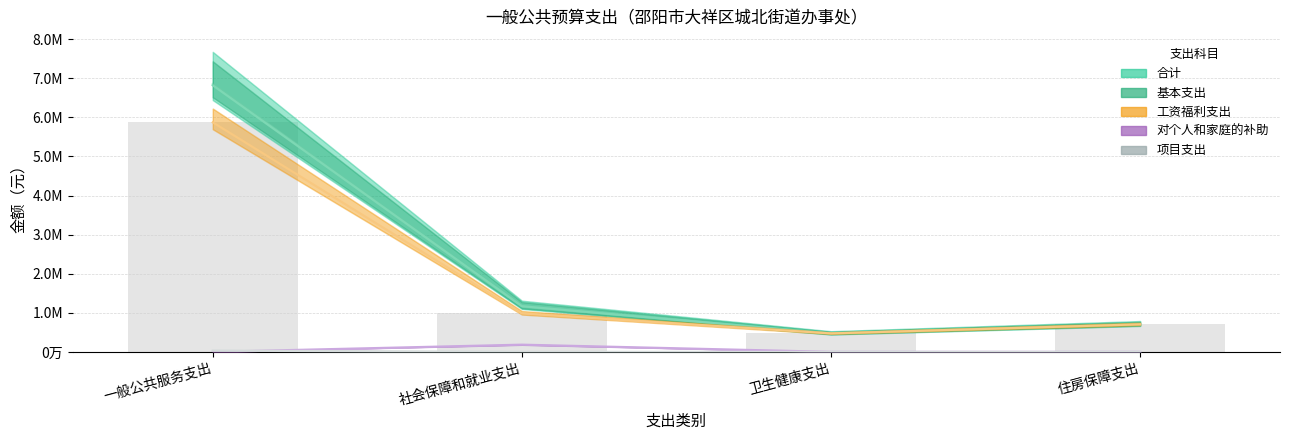

Count the 对个人和家庭的补助 values in the range 0 to 184000.

4